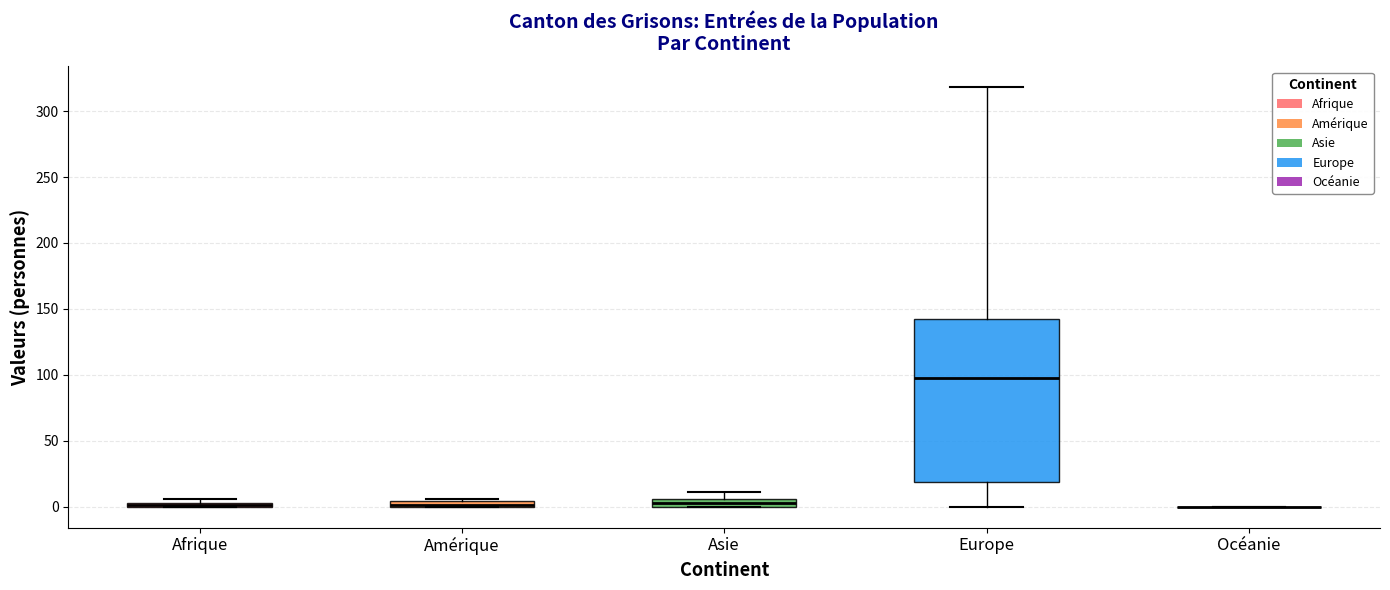

Where is the lower edge of the box for Amérique on the y-axis? The values are not printed on the chart, so give them approximately, as read against the axis.

0